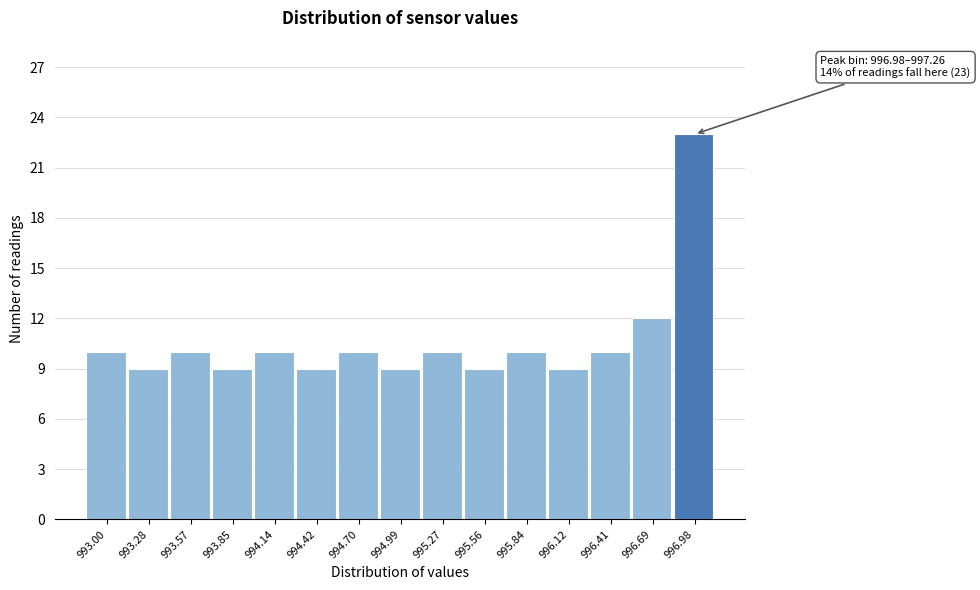

Reading right to left, transcribe all the data shown in this chart.

23	12	10	9	10	9	10	9	10	9	10	9	10	9	10